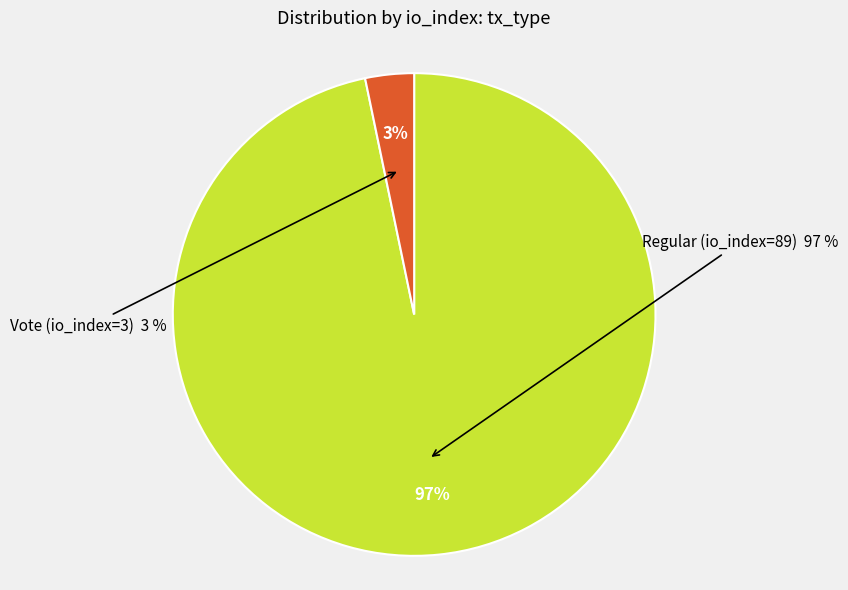

Which category accounts for the majority?

Regular (io_index=89)